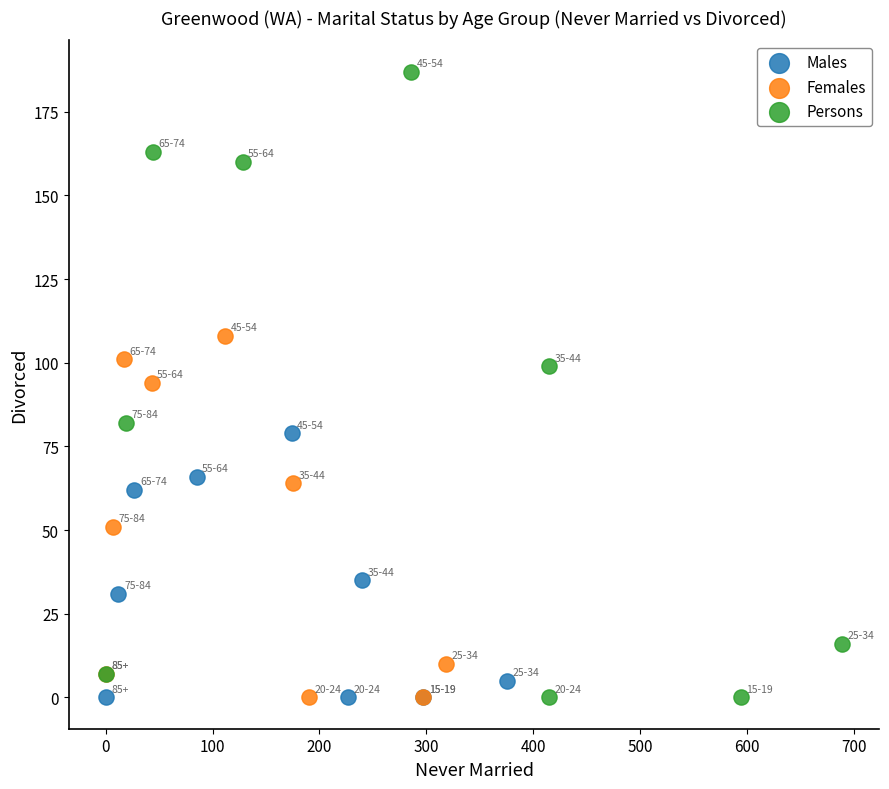

Which series has the widest spread of Y values?

Persons